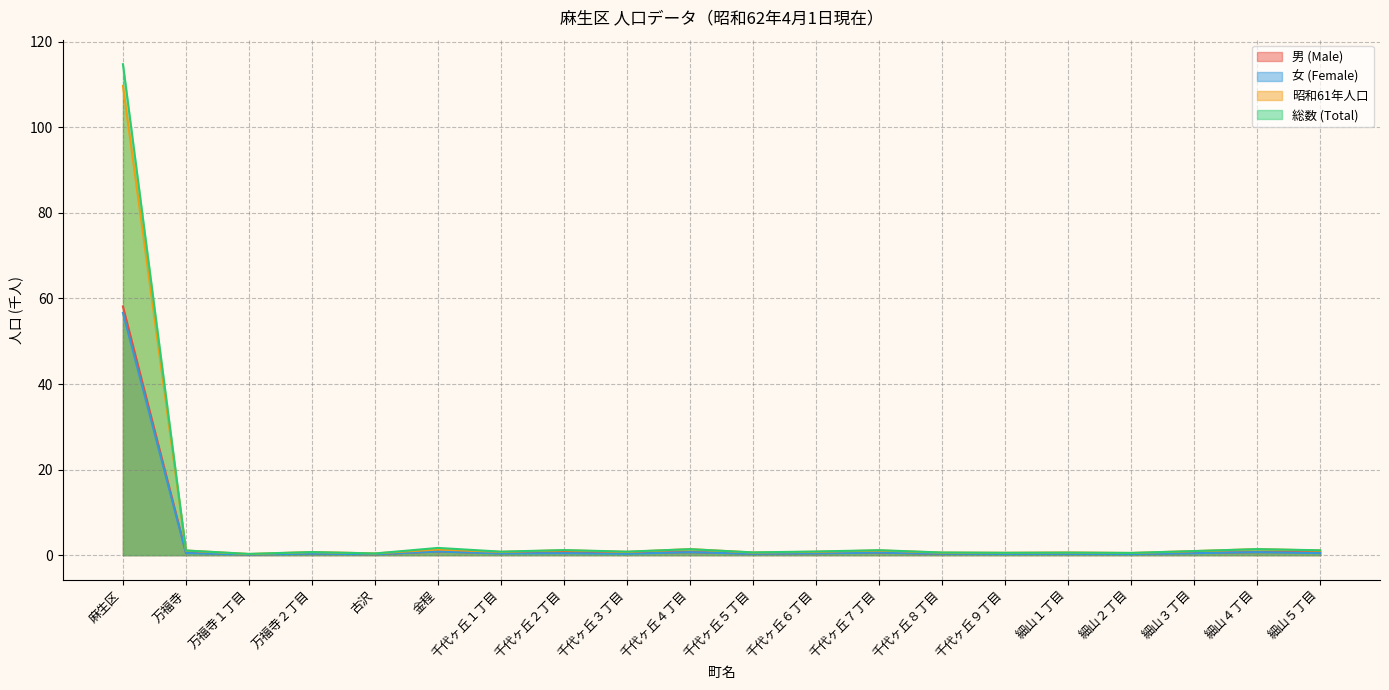

Reading left to right, extract all data points from this chart.

男 (Male): 麻生区=58.1	万福寺=0.6	万福寺１丁目=0.2	万福寺２丁目=0.4	古沢=0.2	金程=0.8	千代ヶ丘１丁目=0.4	千代ヶ丘２丁目=0.7	千代ヶ丘３丁目=0.5	千代ヶ丘４丁目=0.7	千代ヶ丘５丁目=0.3	千代ヶ丘６丁目=0.4	千代ヶ丘７丁目=0.6	千代ヶ丘８丁目=0.3	千代ヶ丘９丁目=0.3	細山１丁目=0.3	細山２丁目=0.3	細山３丁目=0.5	細山４丁目=0.7	細山５丁目=0.7
女 (Female): 麻生区=56.6	万福寺=0.5	万福寺１丁目=0.1	万福寺２丁目=0.3	古沢=0.2	金程=0.8	千代ヶ丘１丁目=0.4	千代ヶ丘２丁目=0.5	千代ヶ丘３丁目=0.3	千代ヶ丘４丁目=0.7	千代ヶ丘５丁目=0.3	千代ヶ丘６丁目=0.4	千代ヶ丘７丁目=0.6	千代ヶ丘８丁目=0.3	千代ヶ丘９丁目=0.3	細山１丁目=0.3	細山２丁目=0.2	細山３丁目=0.4	細山４丁目=0.7	細山５丁目=0.5
昭和61年人口: 麻生区=109.7	万福寺=1.1	万福寺１丁目=0.3	万福寺２丁目=0.7	古沢=0.4	金程=1.3	千代ヶ丘１丁目=0.7	千代ヶ丘２丁目=1.1	千代ヶ丘３丁目=0.7	千代ヶ丘４丁目=1.4	千代ヶ丘５丁目=0.6	千代ヶ丘６丁目=0.8	千代ヶ丘７丁目=1.1	千代ヶ丘８丁目=0.6	千代ヶ丘９丁目=0.5	細山１丁目=0.6	細山２丁目=0.5	細山３丁目=0.9	細山４丁目=1.4	細山５丁目=1.1
総数 (Total): 麻生区=114.8	万福寺=1.1	万福寺１丁目=0.3	万福寺２丁目=0.7	古沢=0.4	金程=1.7	千代ヶ丘１丁目=0.8	千代ヶ丘２丁目=1.2	千代ヶ丘３丁目=0.8	千代ヶ丘４丁目=1.4	千代ヶ丘５丁目=0.6	千代ヶ丘６丁目=0.8	千代ヶ丘７丁目=1.2	千代ヶ丘８丁目=0.6	千代ヶ丘９丁目=0.5	細山１丁目=0.6	細山２丁目=0.5	細山３丁目=1.0	細山４丁目=1.4	細山５丁目=1.1